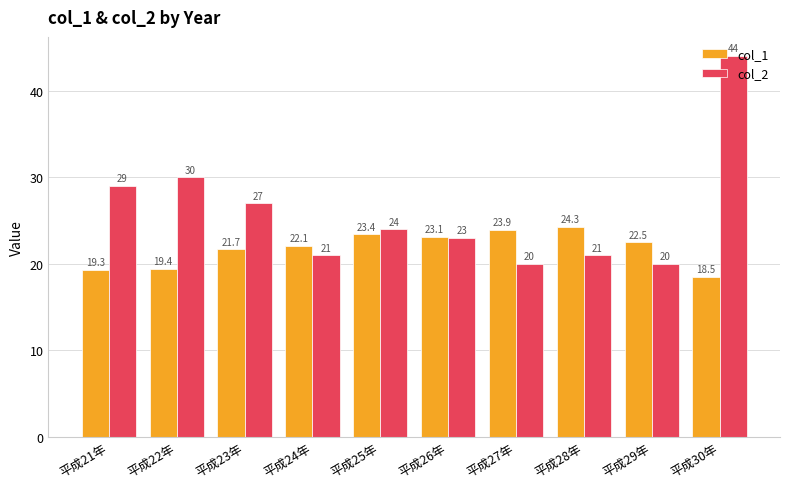

At which label is col_2 closest to 32?

平成22年